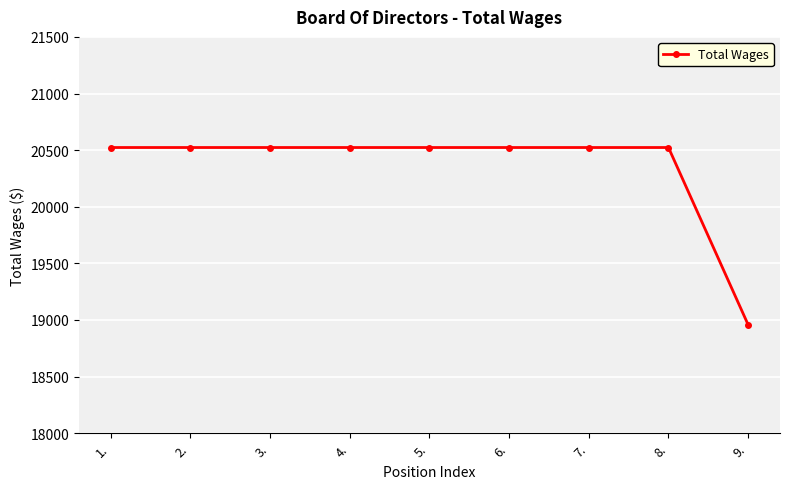

What is the change in value from 3. to 9.?

-1565